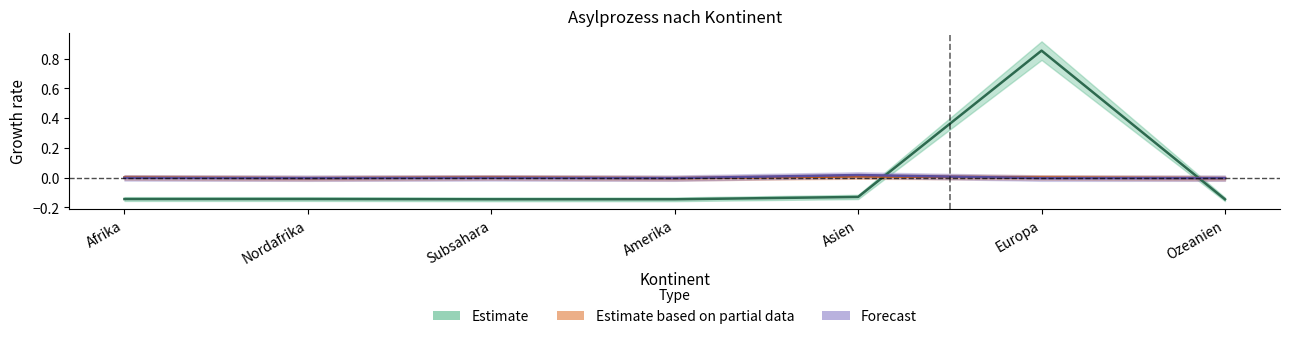

Does the chart have visible grid lines?

No